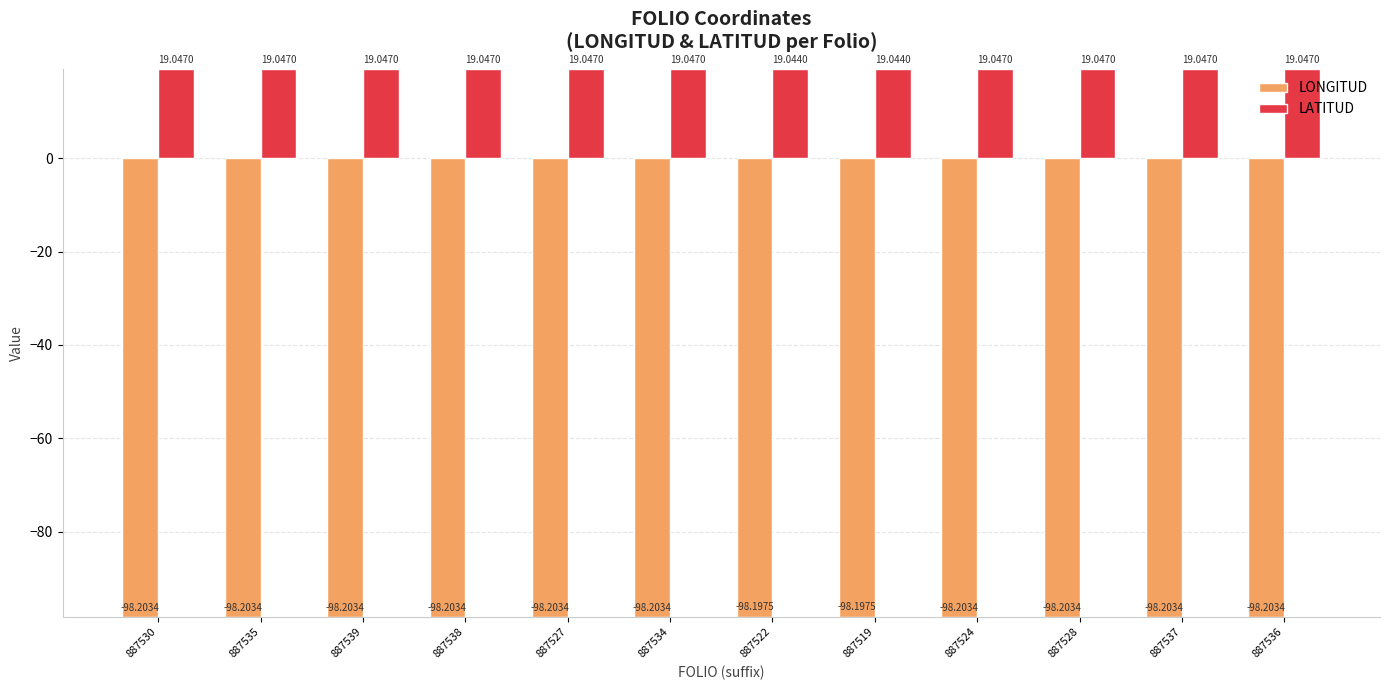

Which series has the largest range (max minus min)?

LONGITUD